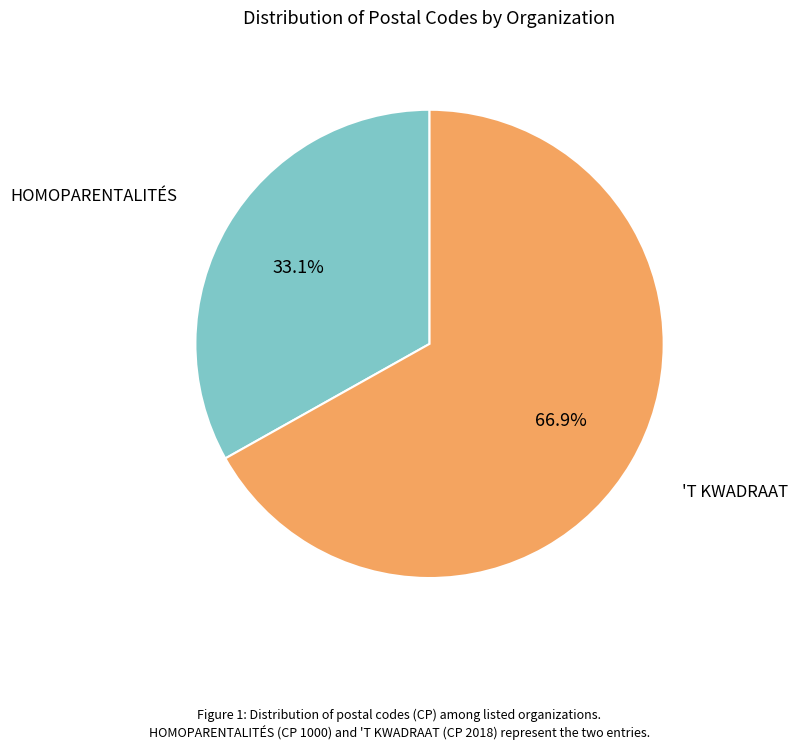

Does any single category account for the majority?

Yes